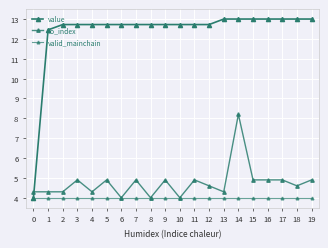

What is the total value across all series at 17?

21.9